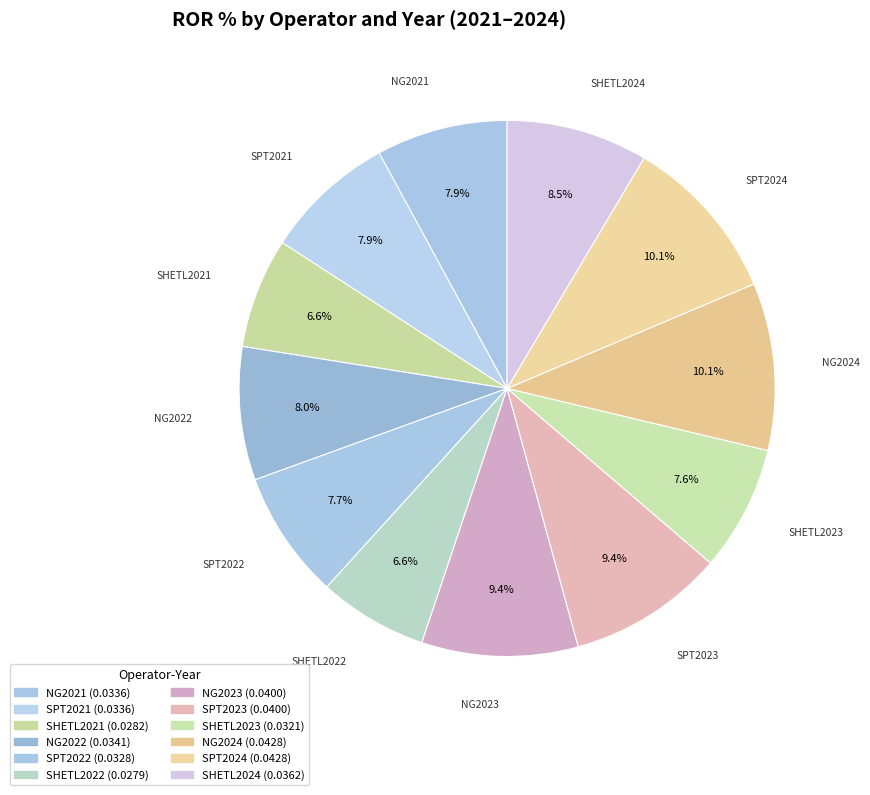

How many segments does this pie chart have?

12